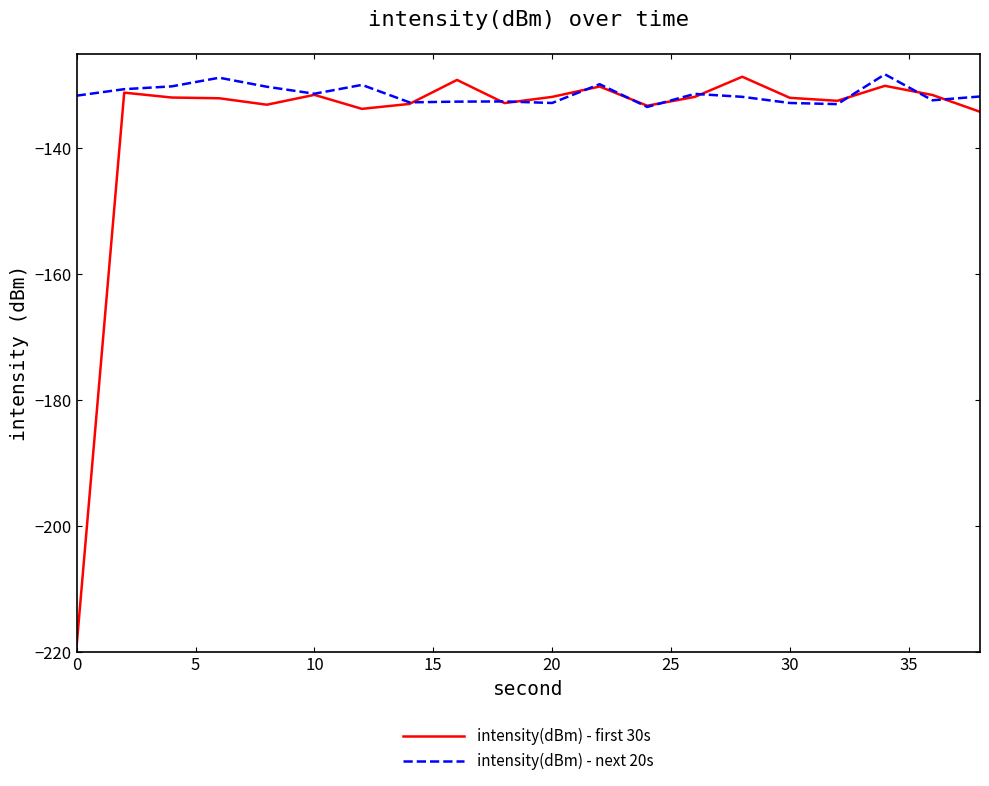

Does the chart have visible grid lines?

No